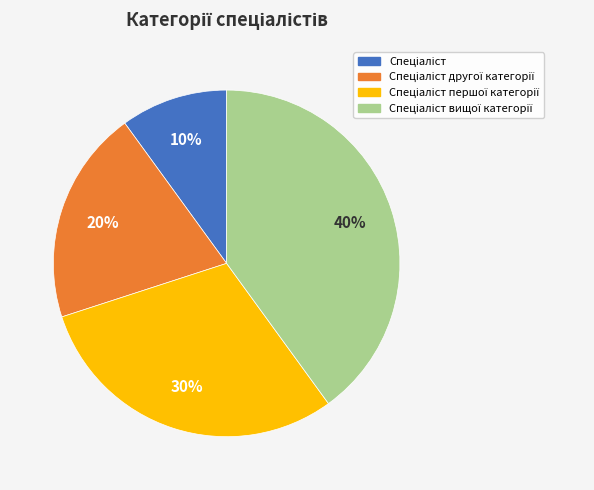

Count the number of slices in the pie.

4